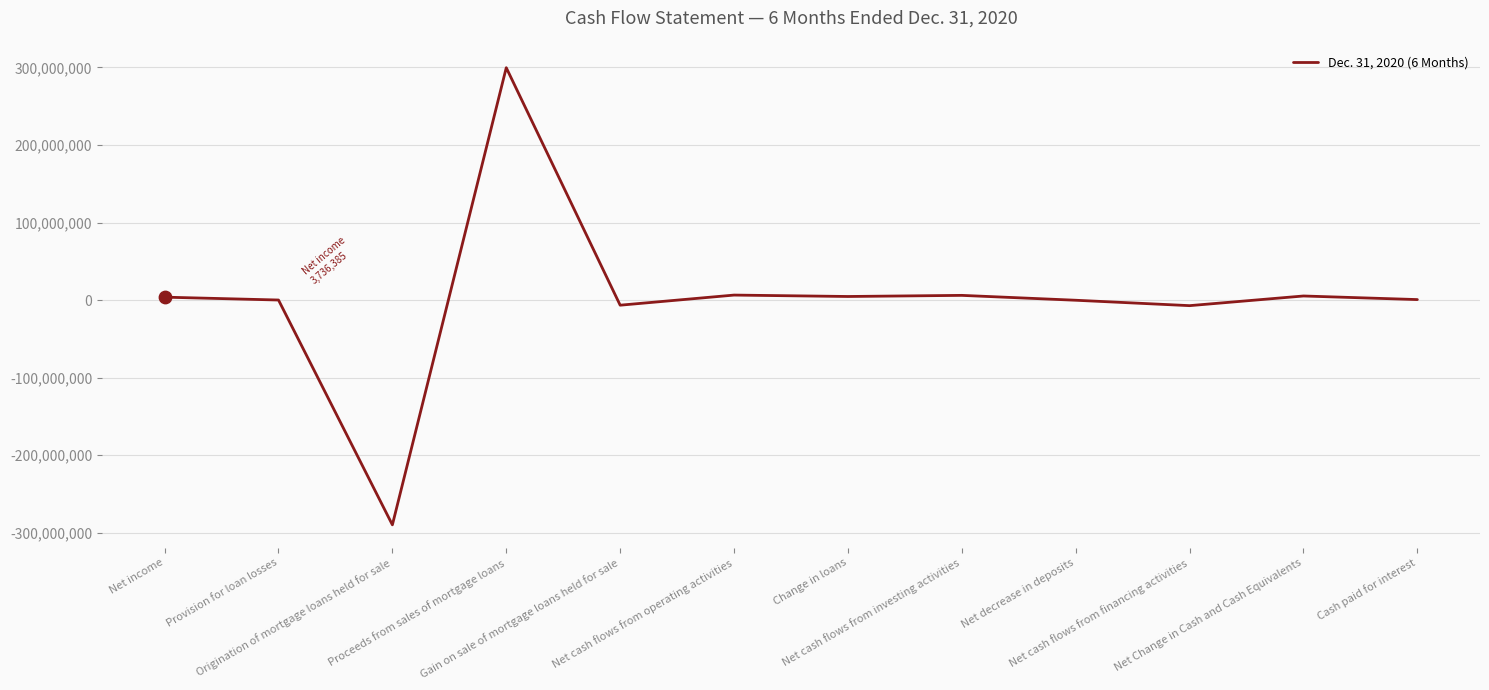

What is the maximum value shown in the chart?

299644824